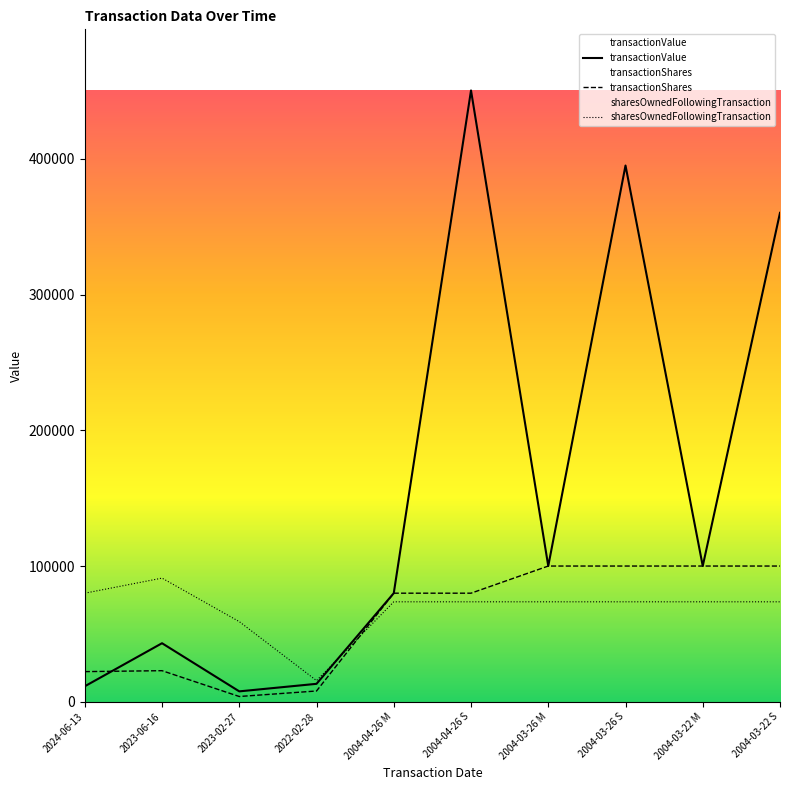

What is the difference between the second highest and minimum values in the sharesOwnedFollowingTransaction series?

64390